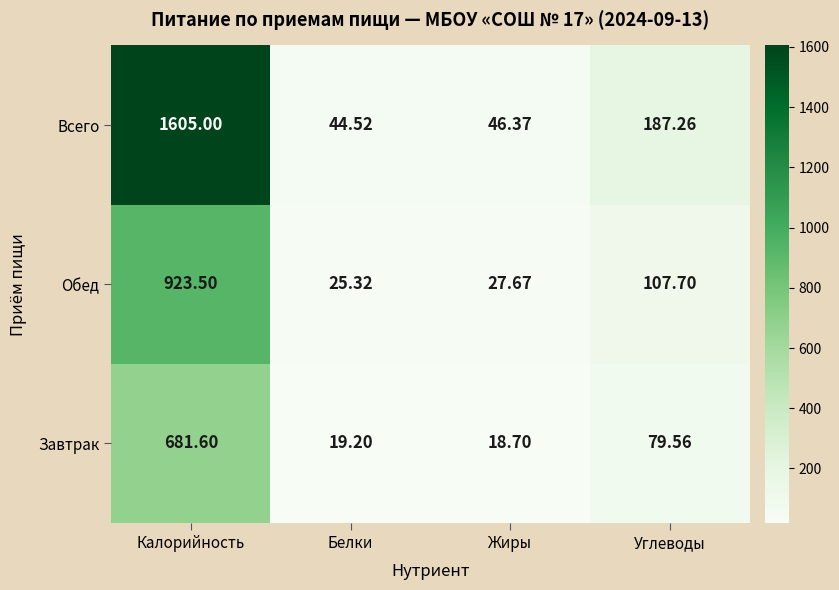

At which category is the sum across all series the highest?

Калорийность